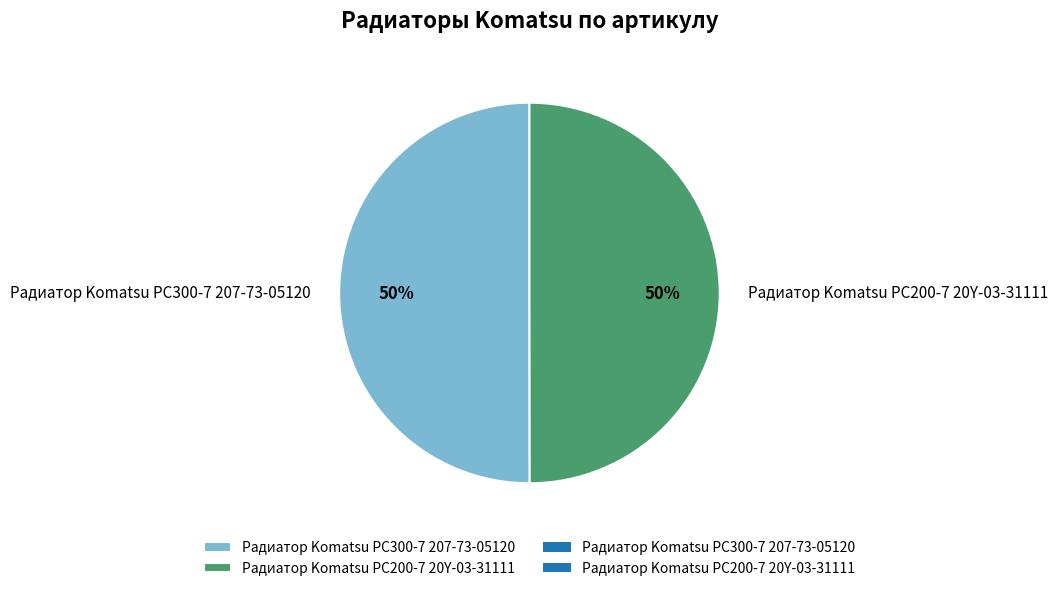

Do Радиатор Komatsu PC200-7 20Y-03-31111 and Радиатор Komatsu PC300-7 207-73-05120 together represent more than half of the pie?

Yes